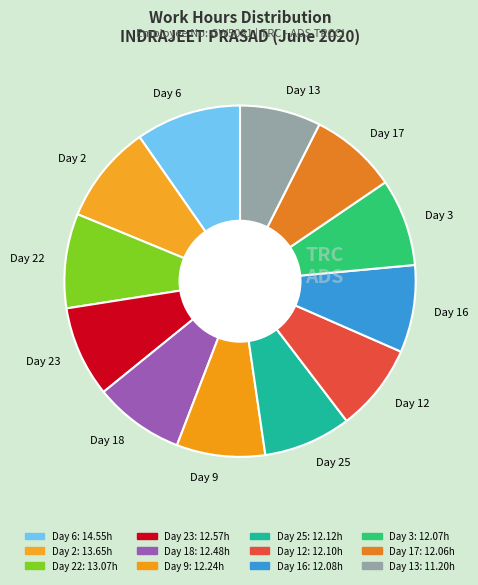

Which category has the biggest portion of the pie?

Day 6